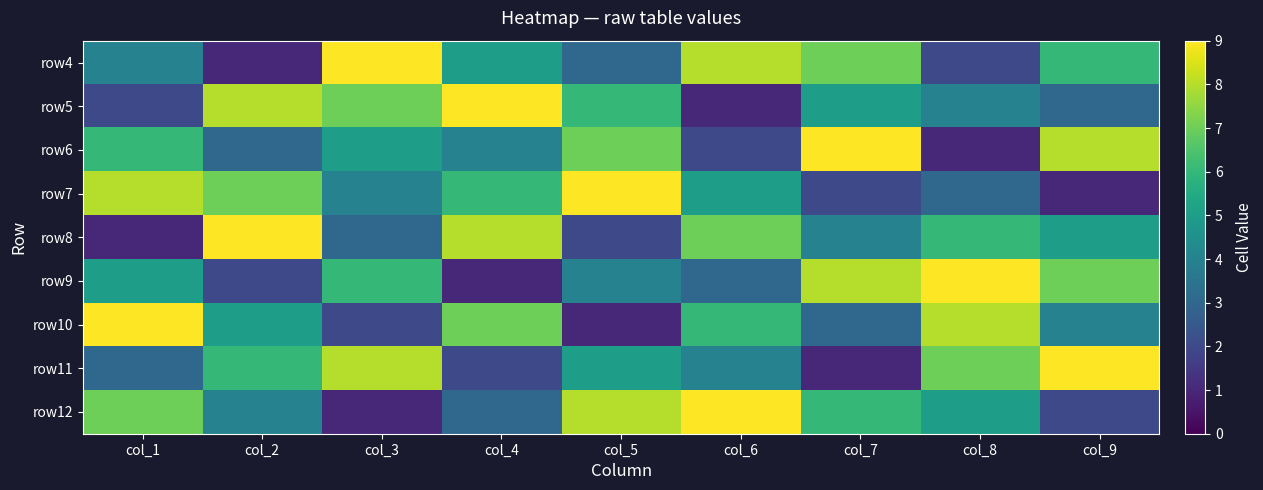

What is the total value across all series at col_1?

45